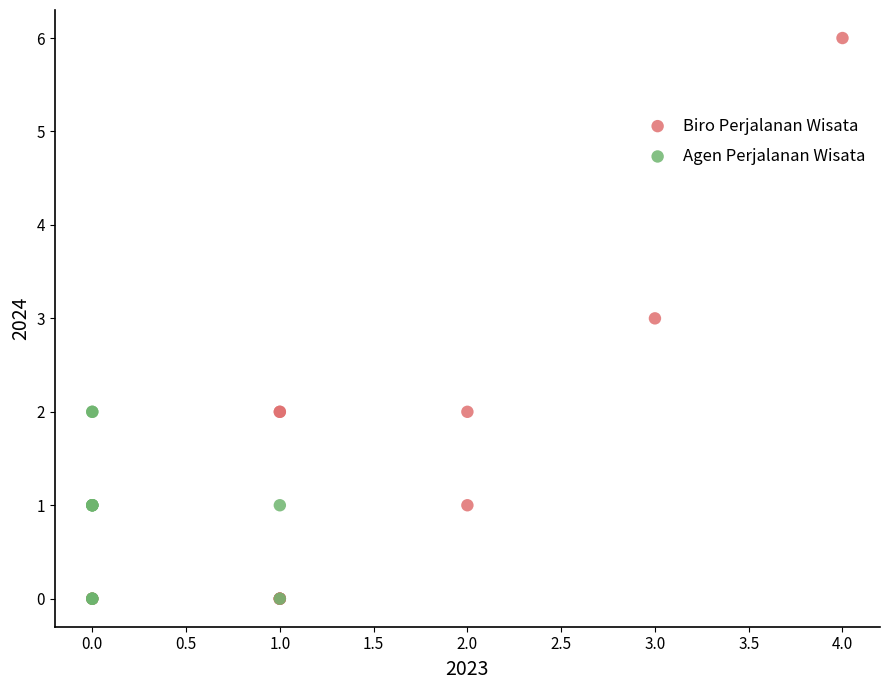

Which series has the widest spread of Y values?

Biro Perjalanan Wisata